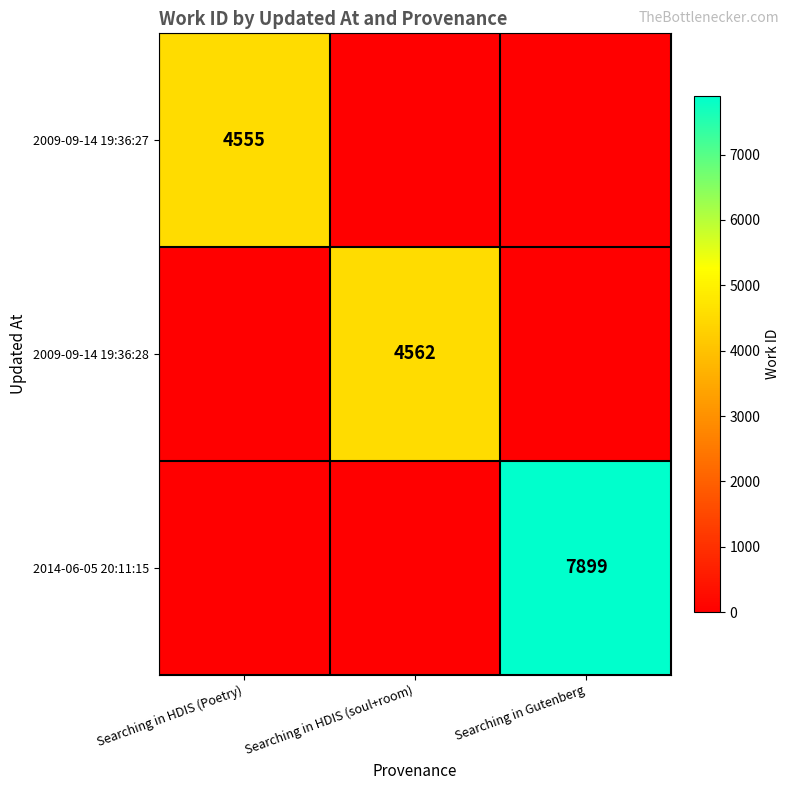

Is the value of 2009-09-14 19:36:27 at Searching in HDIS (Poetry) greater than the value of 2014-06-05 20:11:15 at Searching in Gutenberg?

No